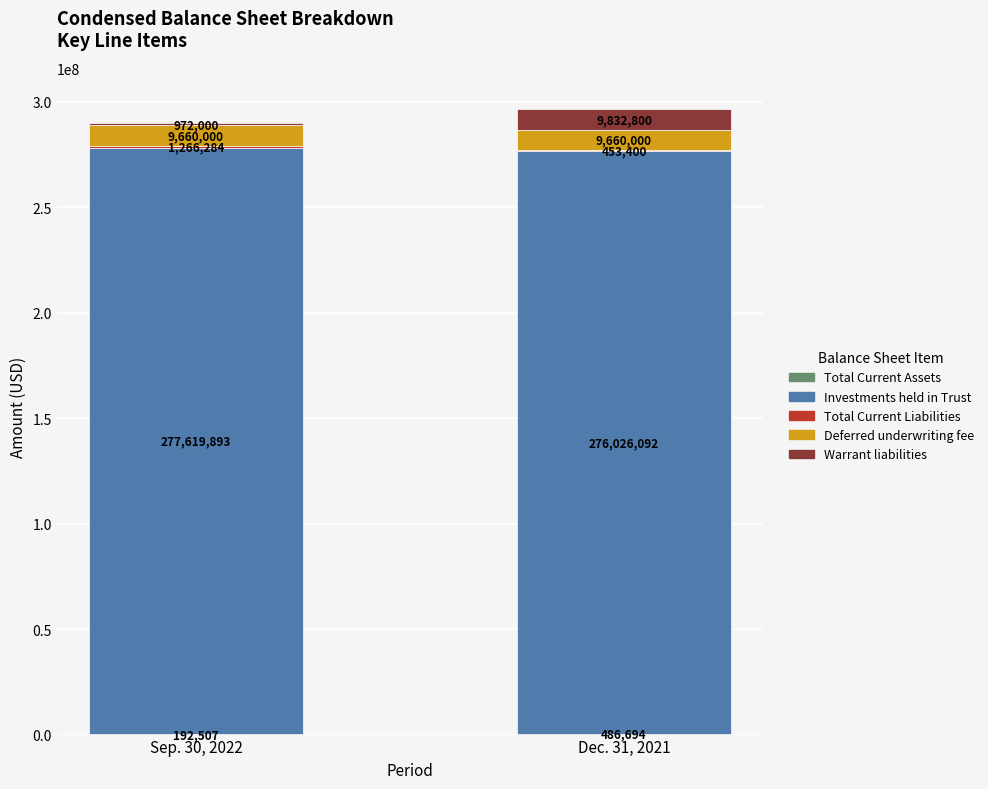

What is the total value across all series at Sep. 30, 2022?

289710684